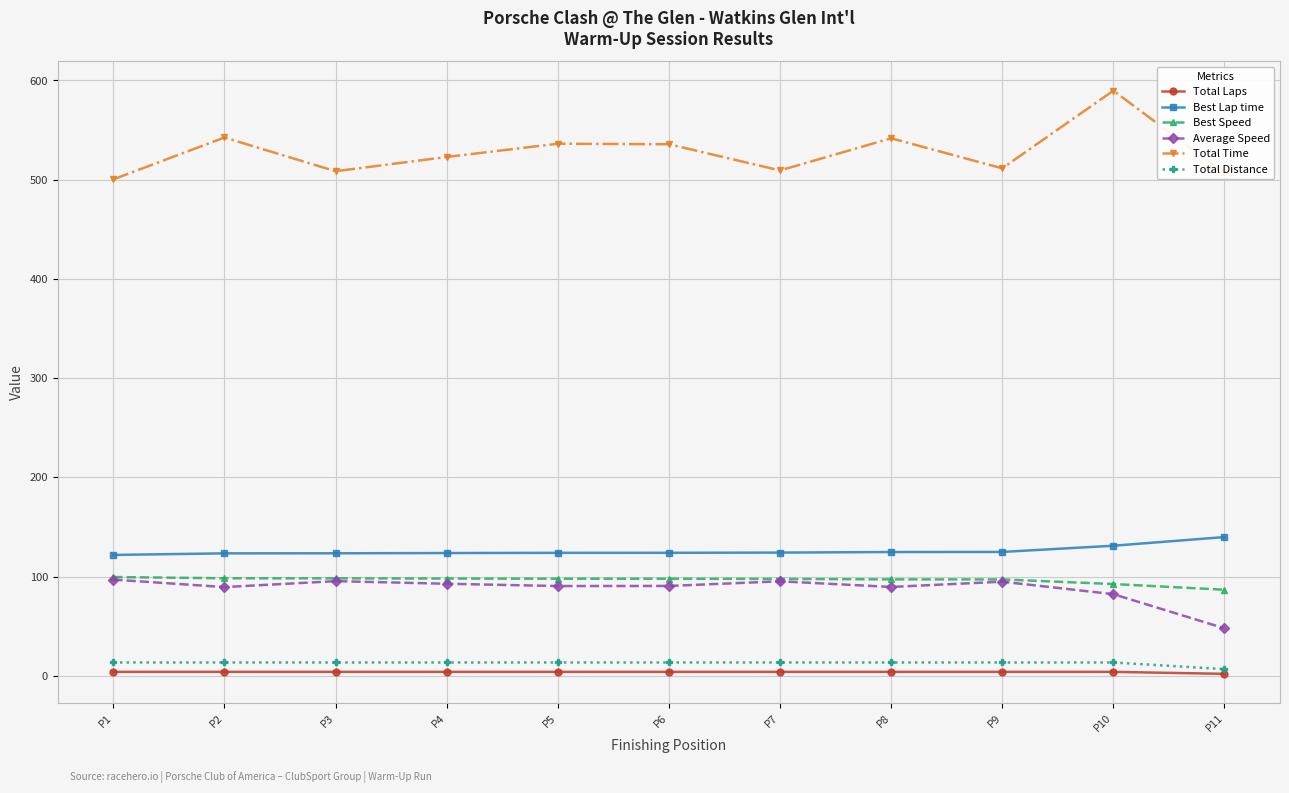

How many interior local valleys does the Total Time series have?

3